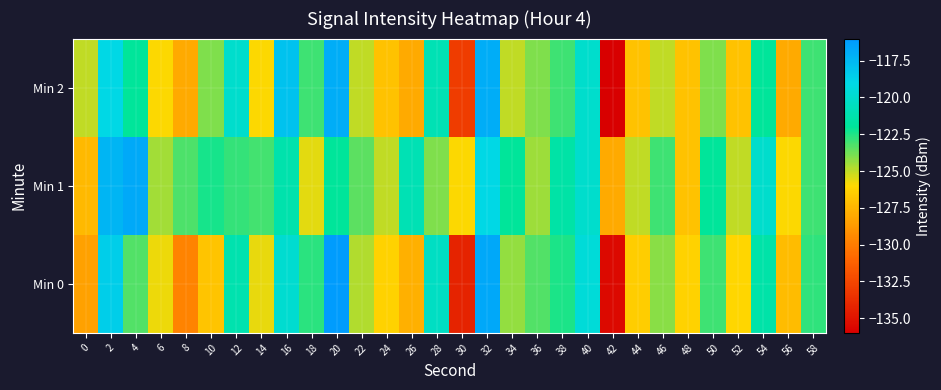

What is the total value across all series at 30?

-393.2